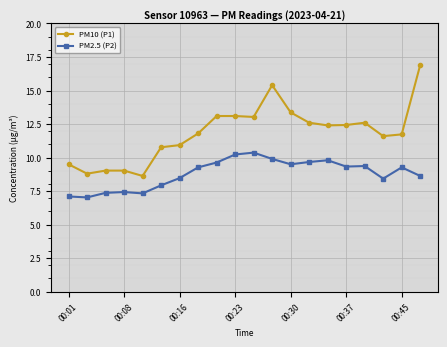

What is the value of the PM2.5 (P2) point at the 16th from the left?

9.3